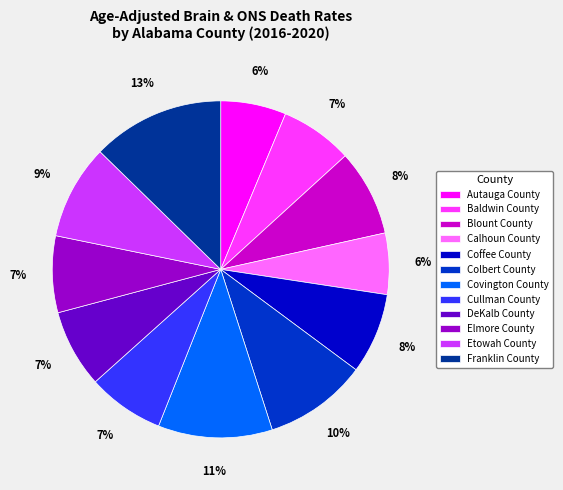

Which has a higher value, Elmore County or Franklin County?

Franklin County